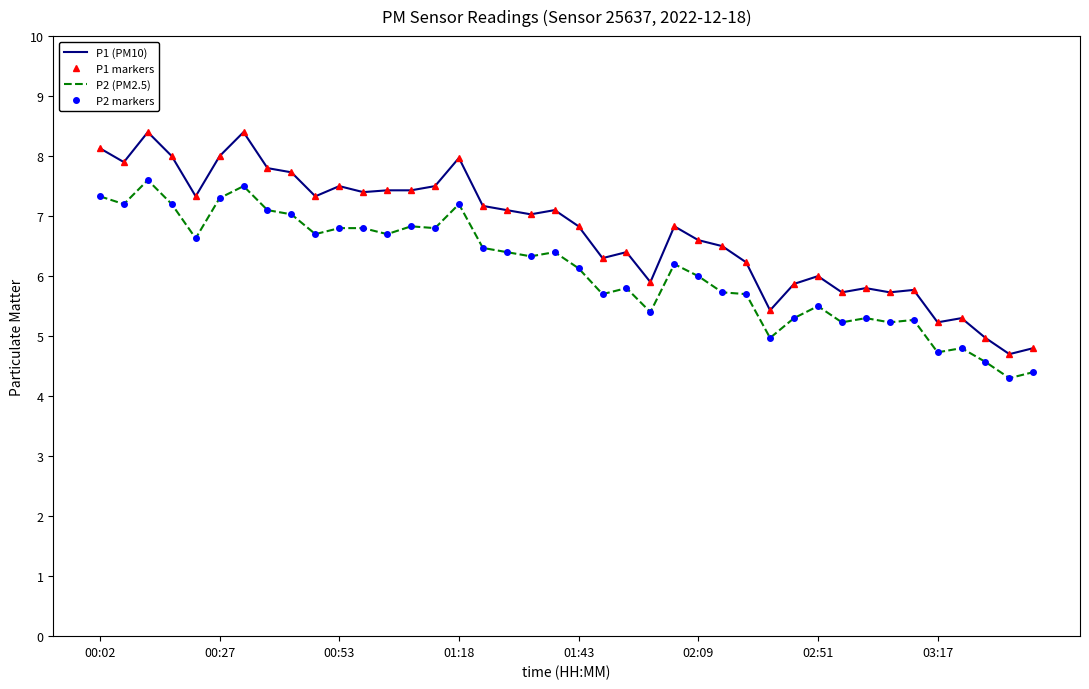

True or false: P2 (PM2.5) and P1 (PM10) intersect in this chart.

False